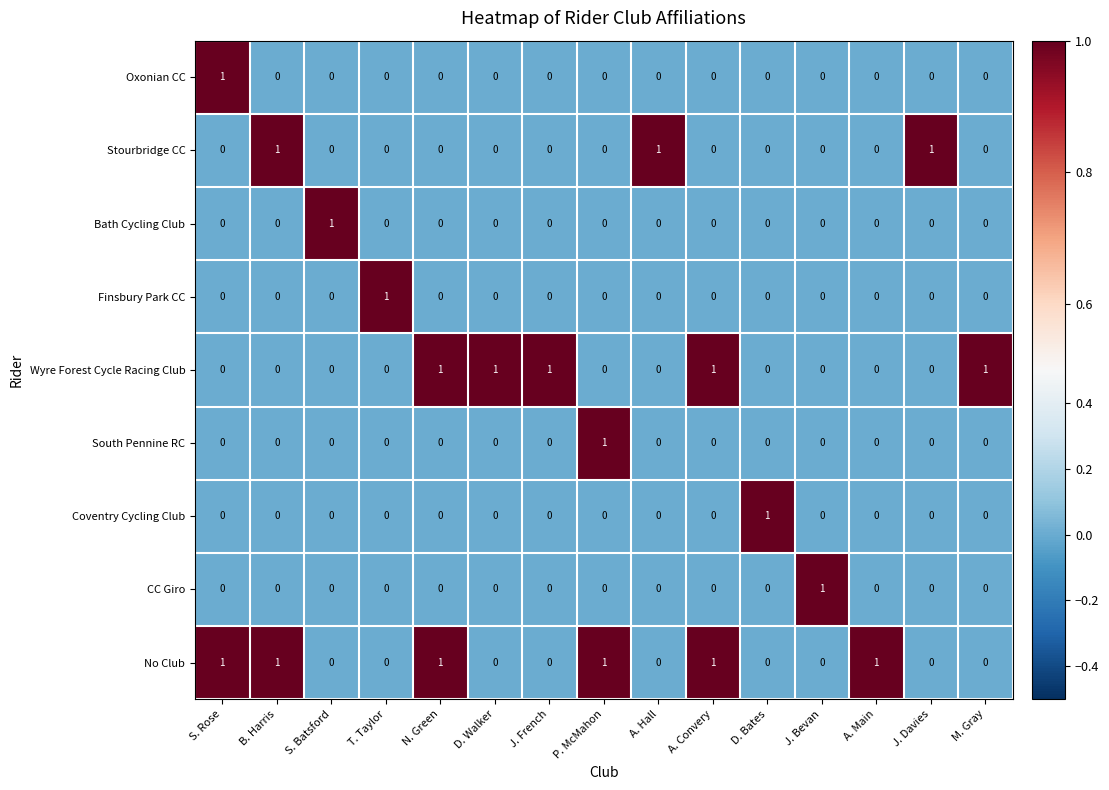

Count the Oxonian CC values in the range 0 to 1.

15